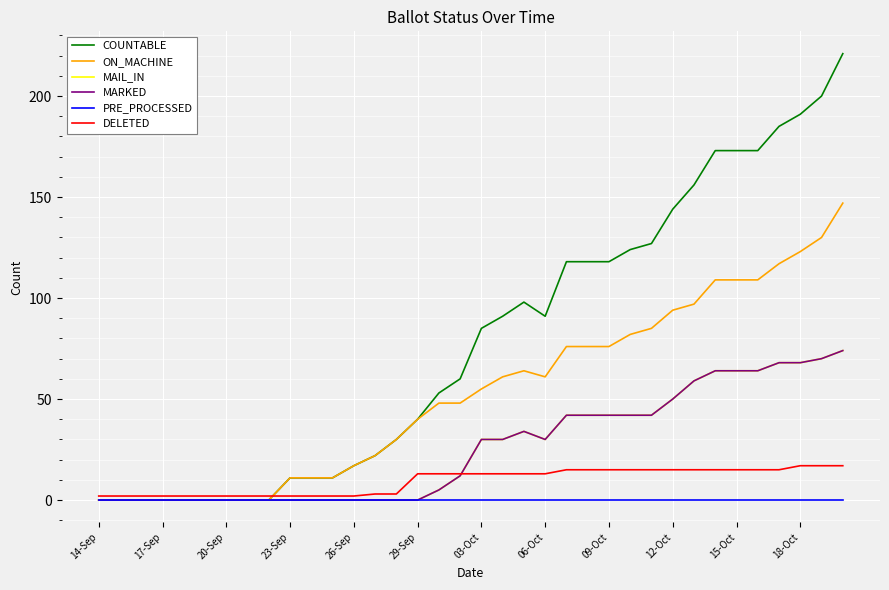

Which series has the widest spread of values?

COUNTABLE